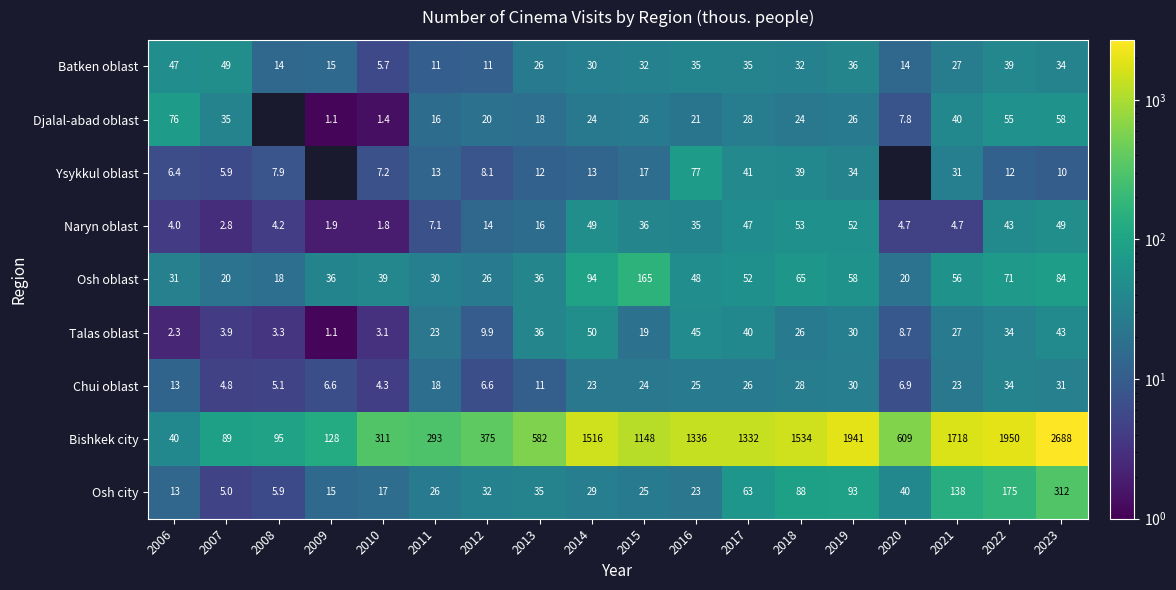

At which category does the chart reach its minimum across all series?

2009